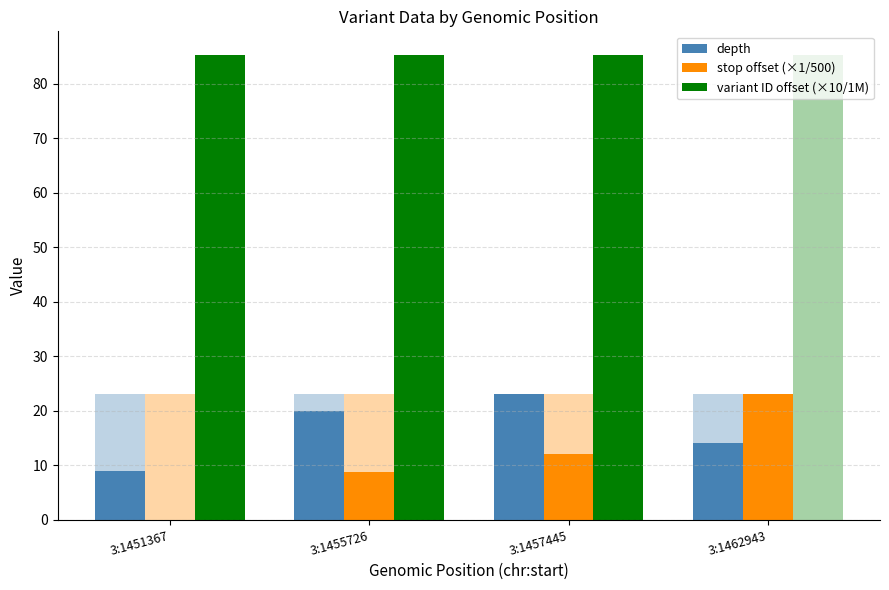

The value of variant ID offset (×10/1M) at 3:1457445 is 85.3. True or false?

True